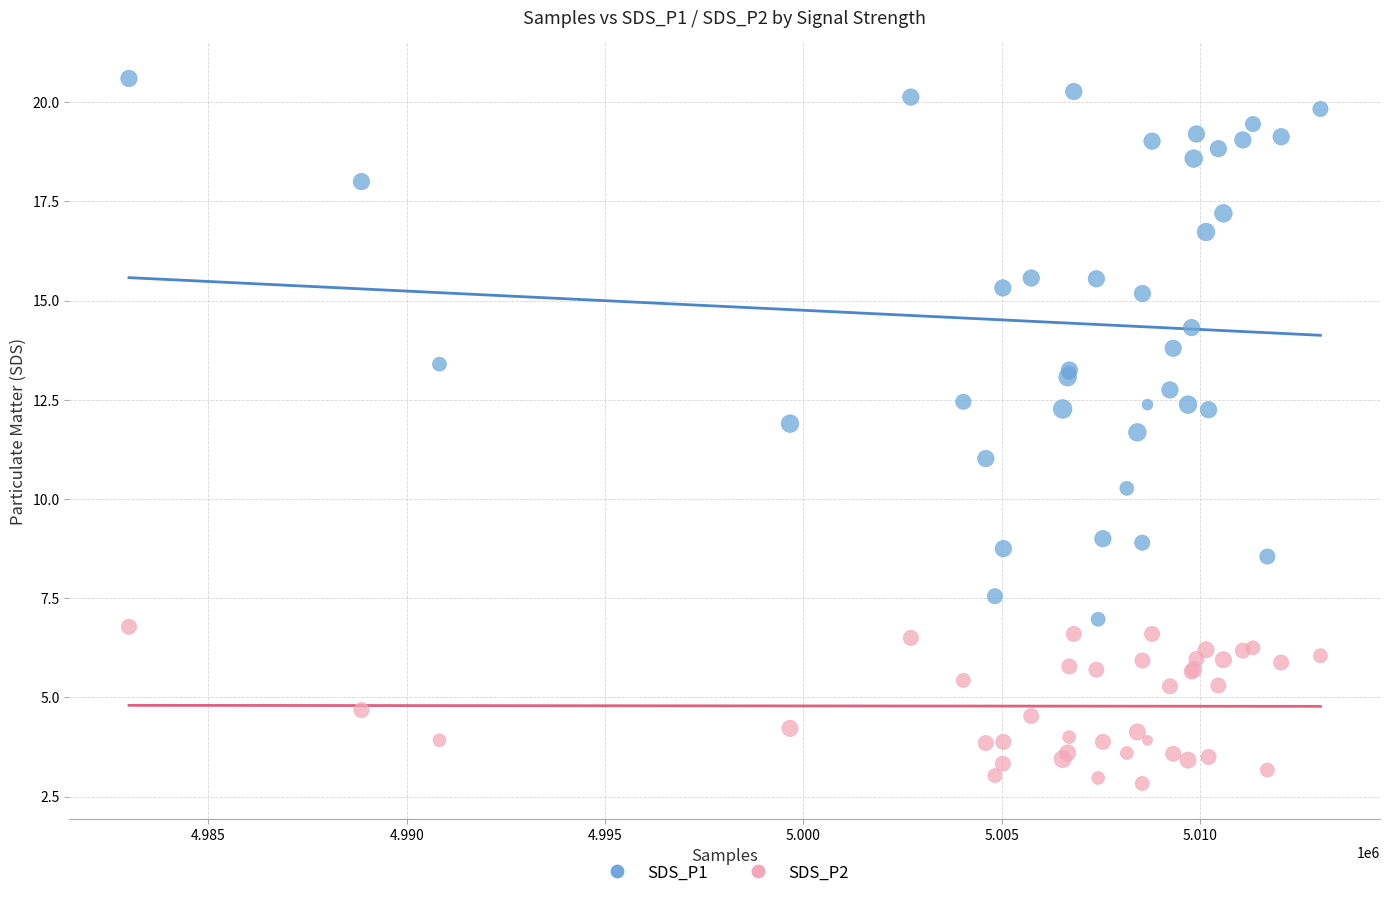

What is the X range (max minus min) for the scatter plot?

30035.0